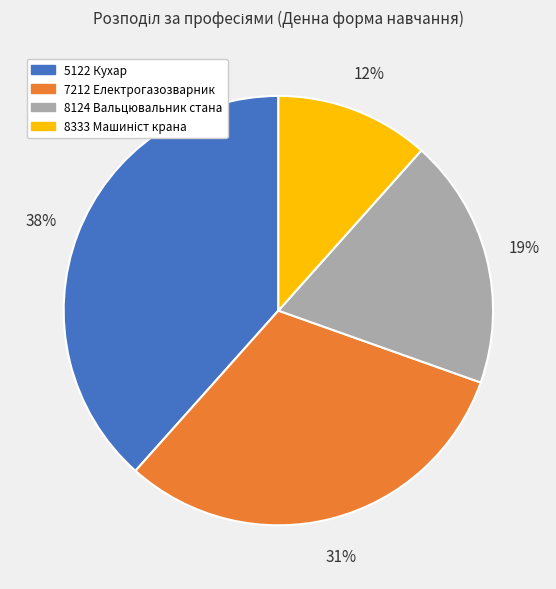

To the nearest percent, what portion does 8124 Вальцювальник стана represent?

19%